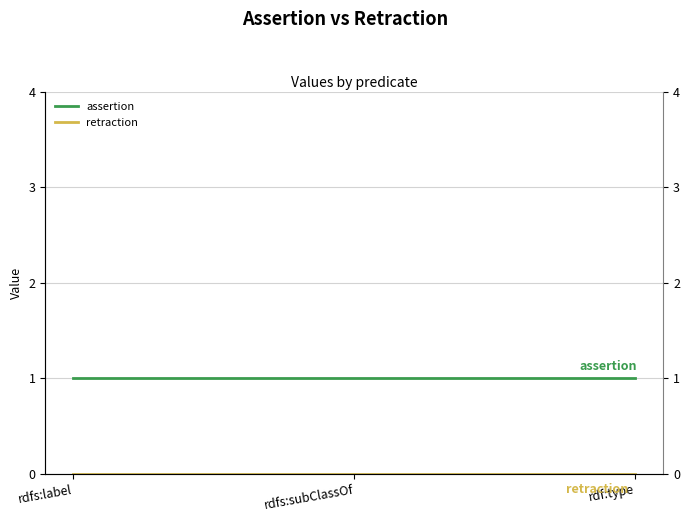

What is the value of the assertion point at the 2nd from the left?

1